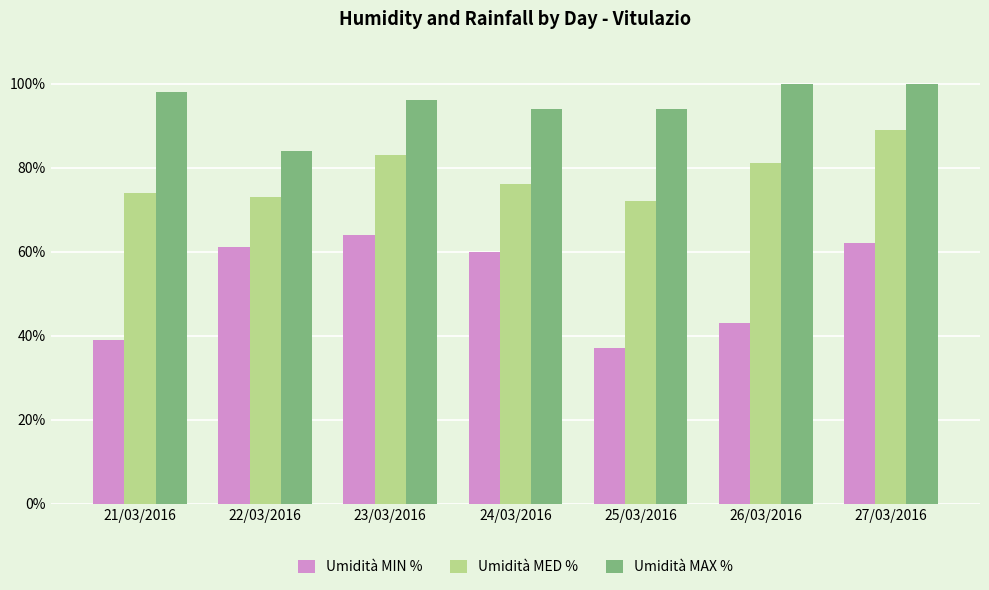

Which series changed the most between 24/03/2016 and 25/03/2016?

Umidità MIN %